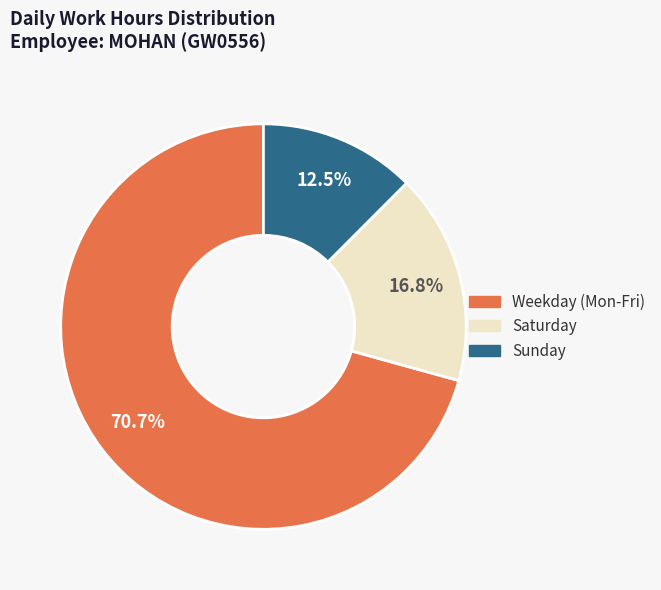

How many slices are in this pie chart?

3